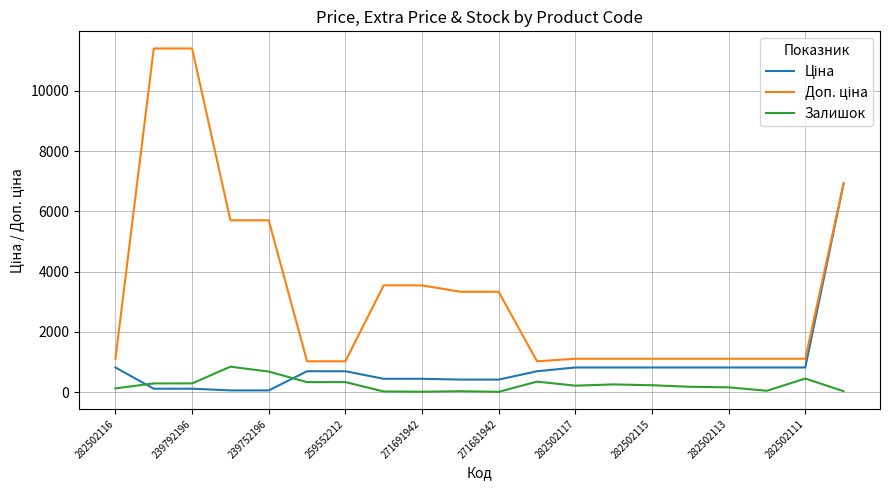

What is the maximum value shown in the chart?

11410.0